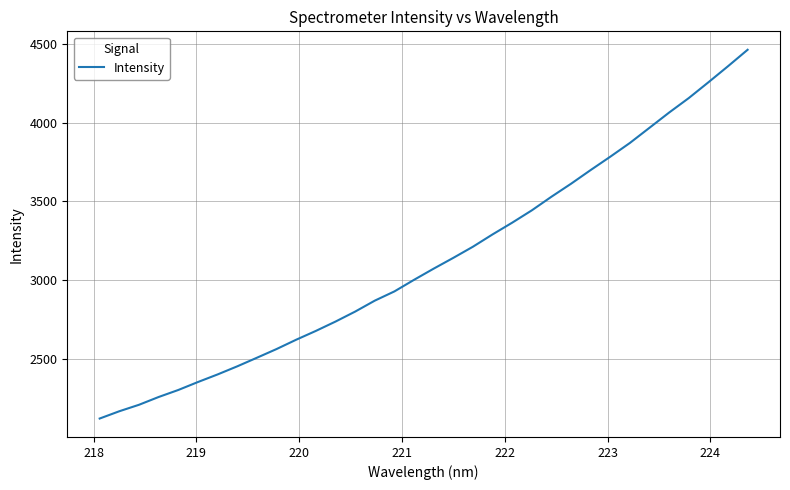

What is the greatest value displayed?

4462.9